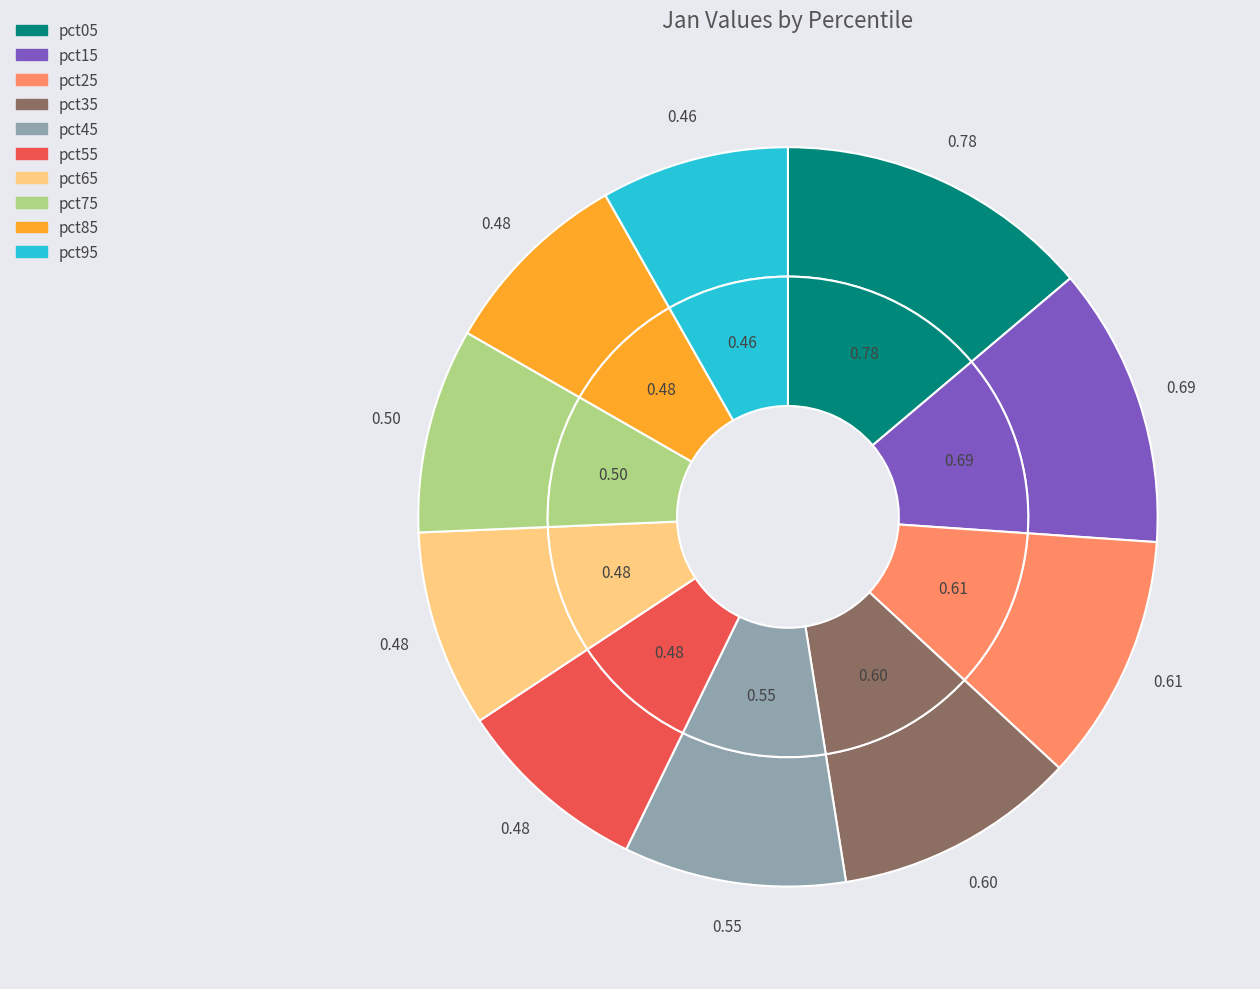

To the nearest percent, what is the difference between the pct55 and pct15 slice percentages?

4%